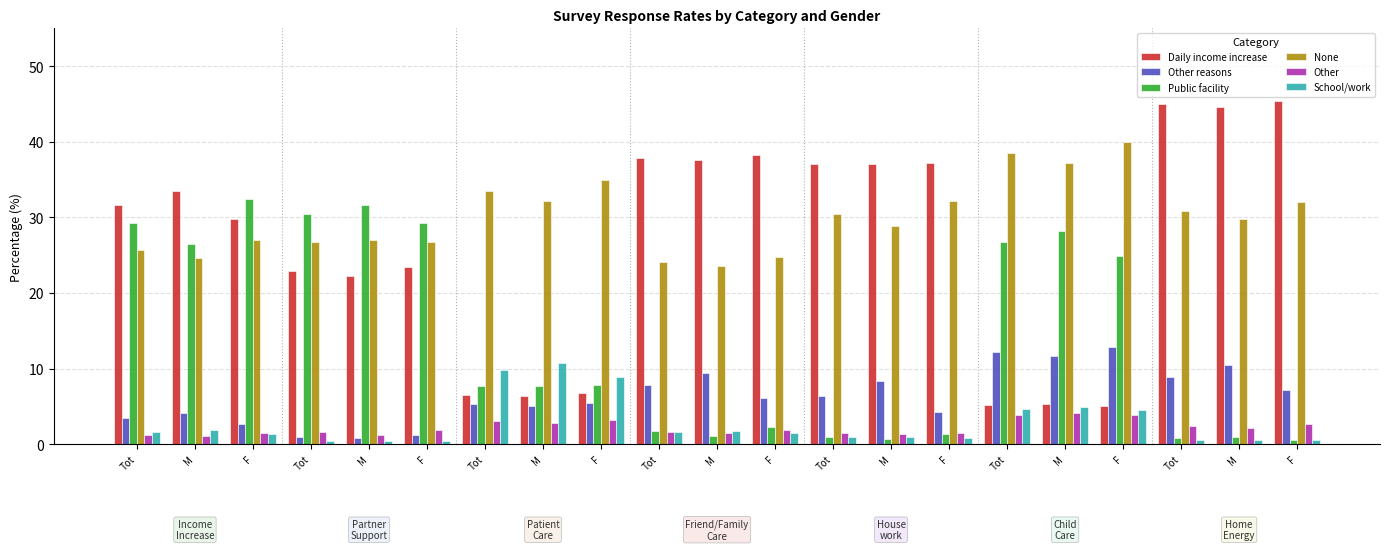

At which label is None closest to 31?

Tot